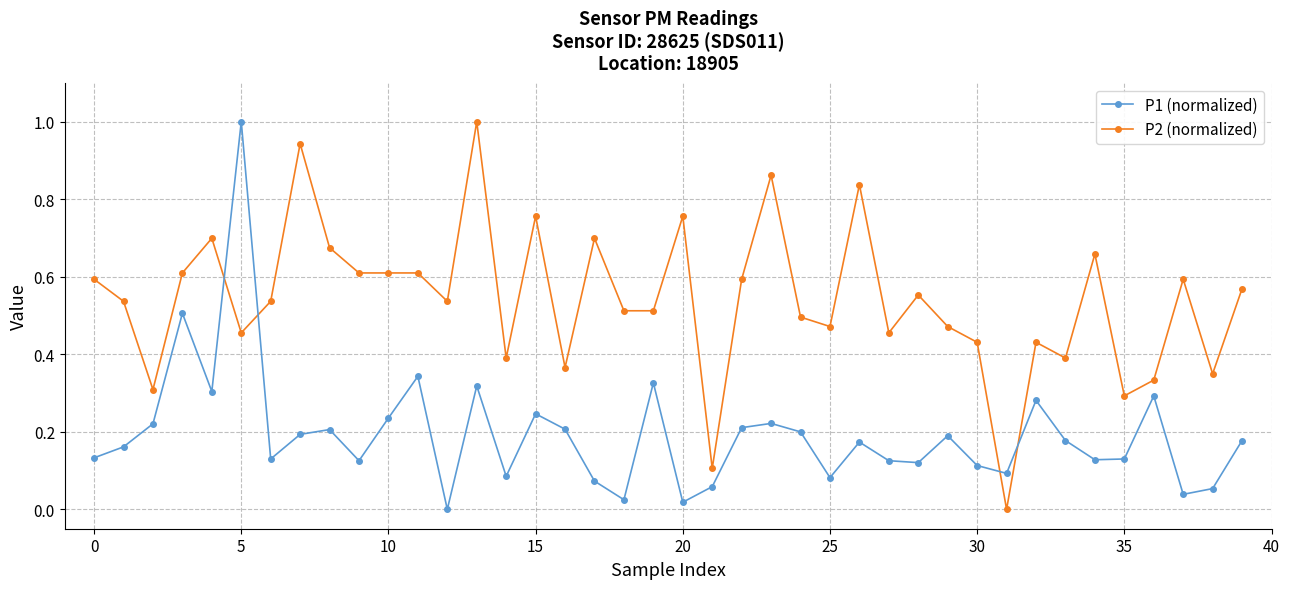

What is the maximum value shown in the chart?

1.0